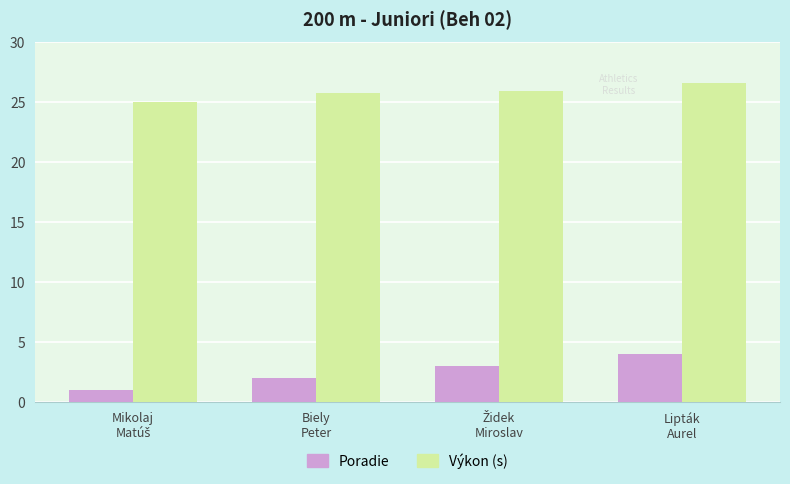

Which series has the largest total across all categories?

Výkon (s)